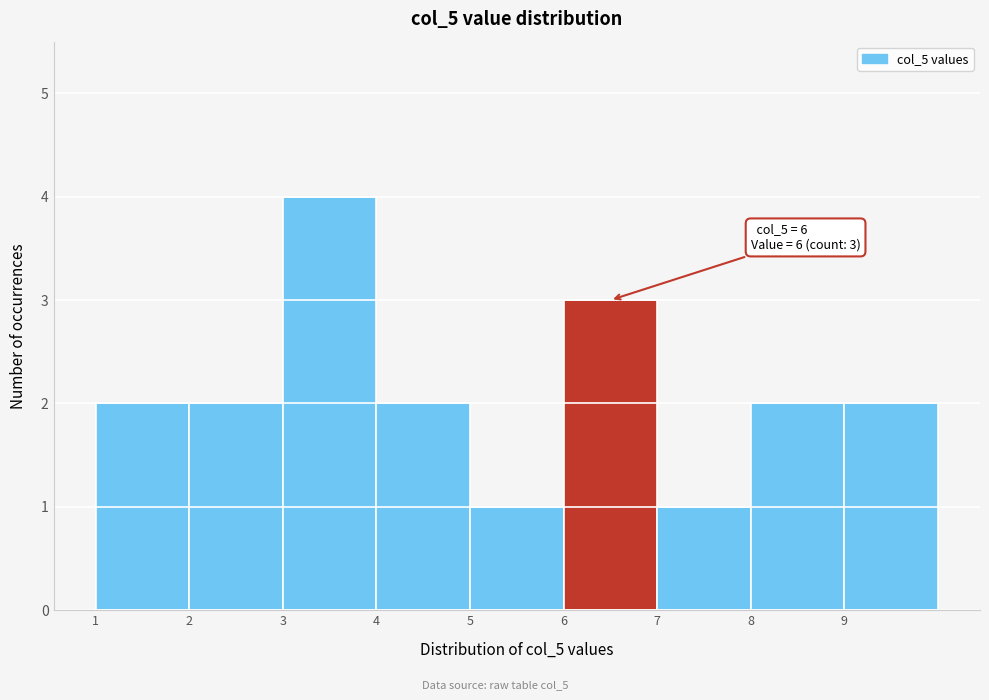

Over which range of the x-axis is the bar tallest?

3 to 4